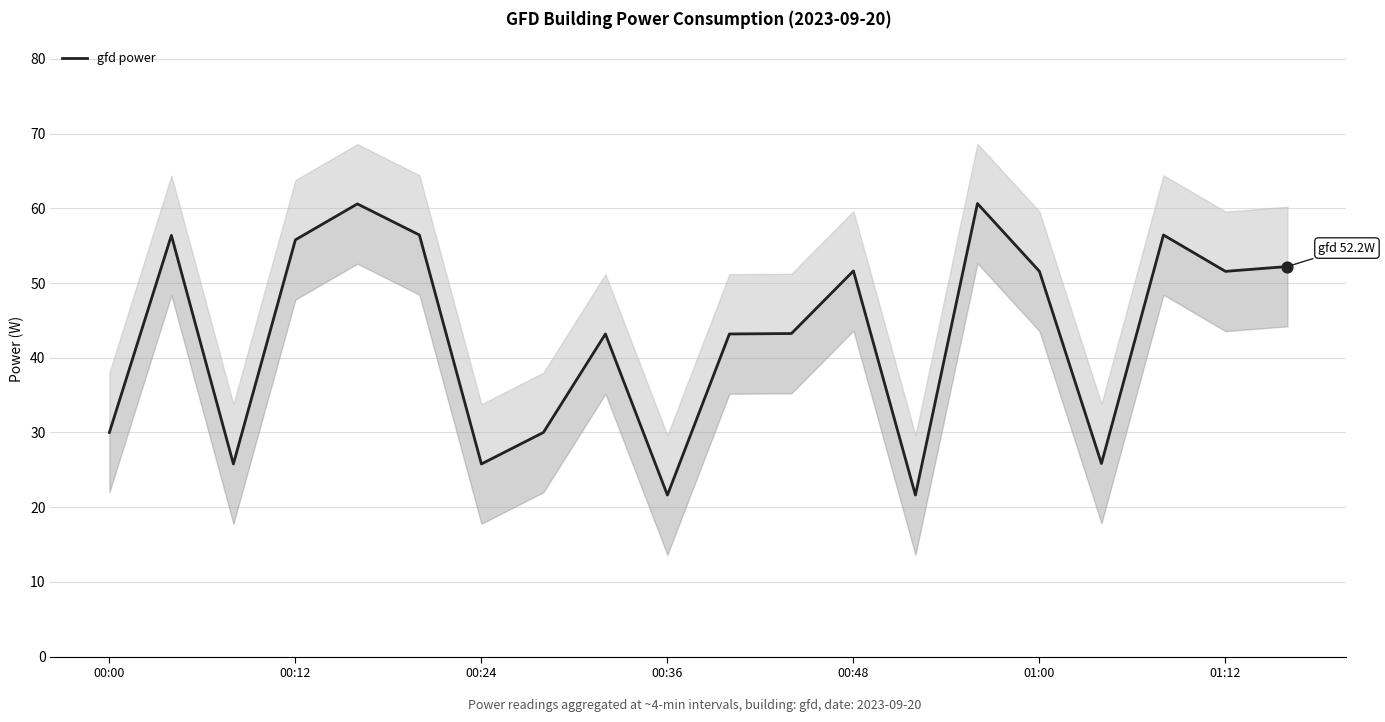

What is the change in value from 13 to 14?

+39.0